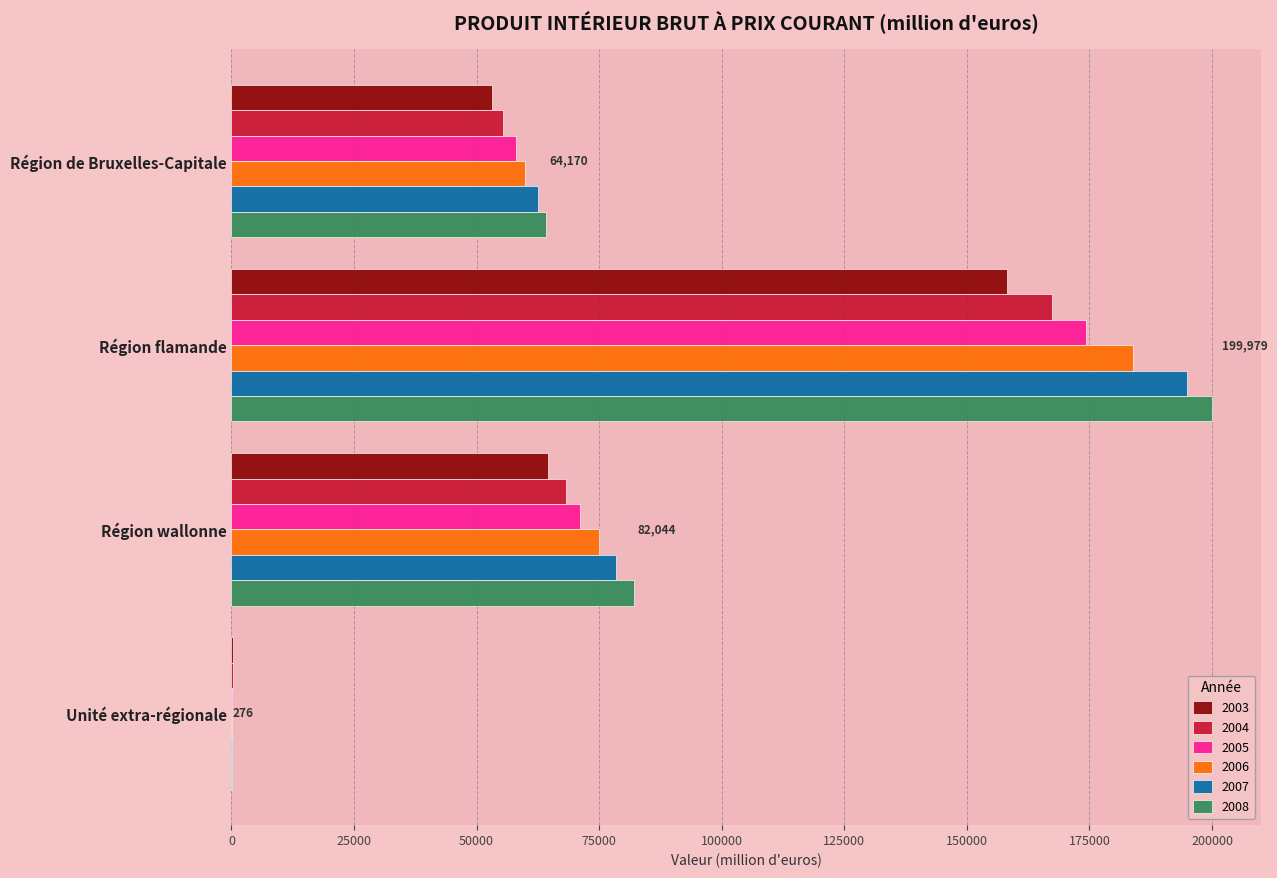

Where is 2003 nearest to the value 79222?

Région wallonne